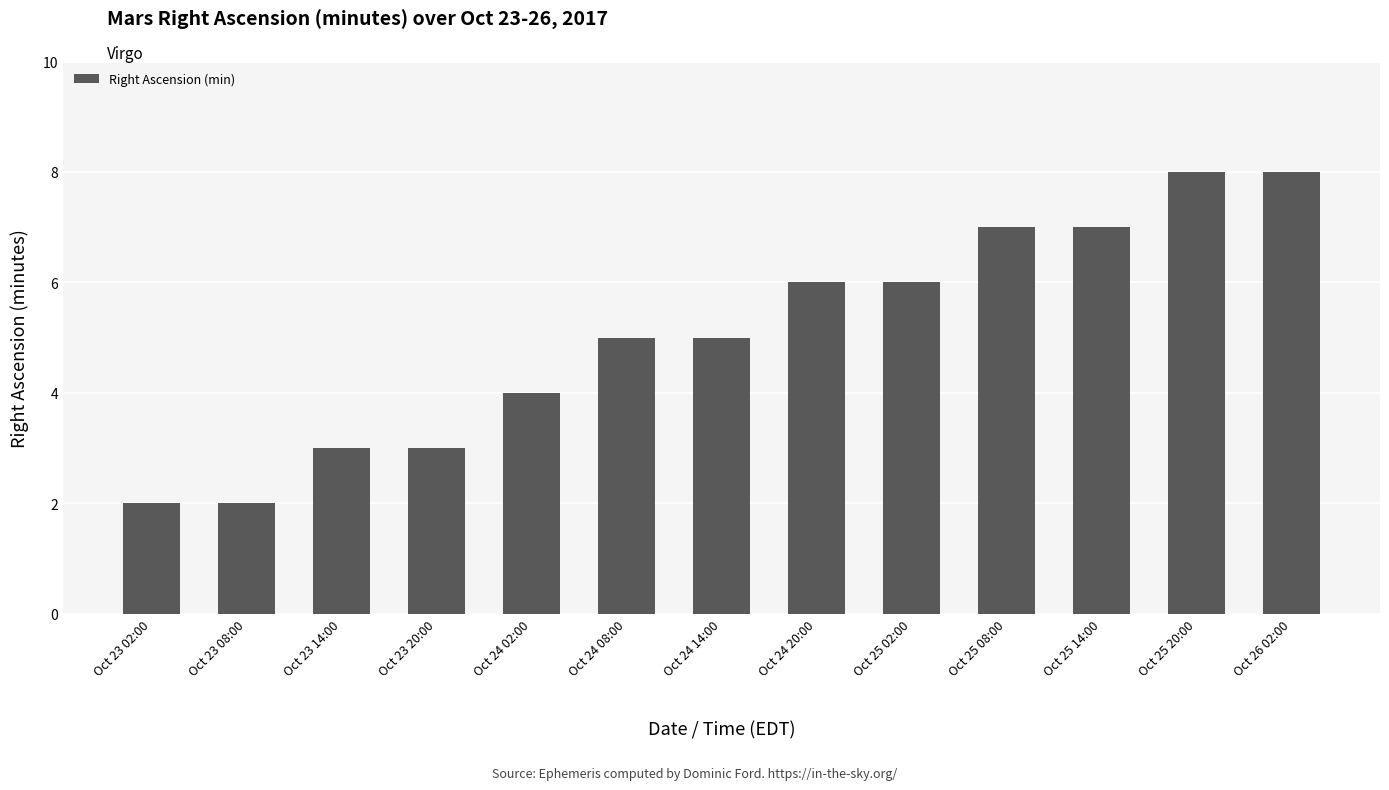

The chart shows a value of 5 at Oct 23 14:00. True or false?

False